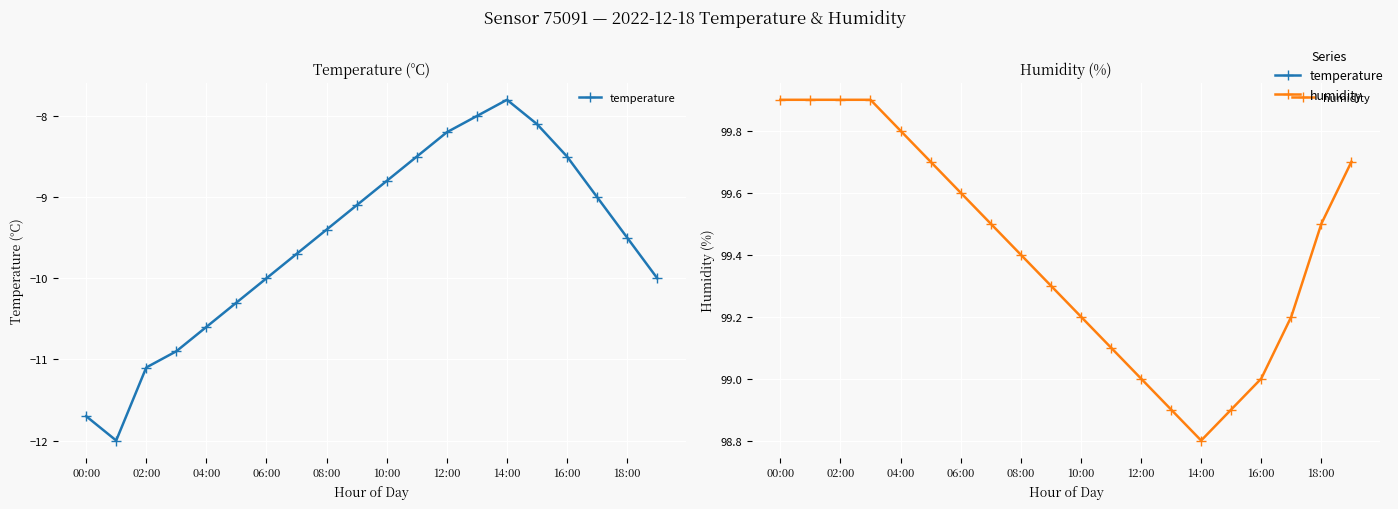

The temperature series shows -12.1 at 10:00. True or false?

False